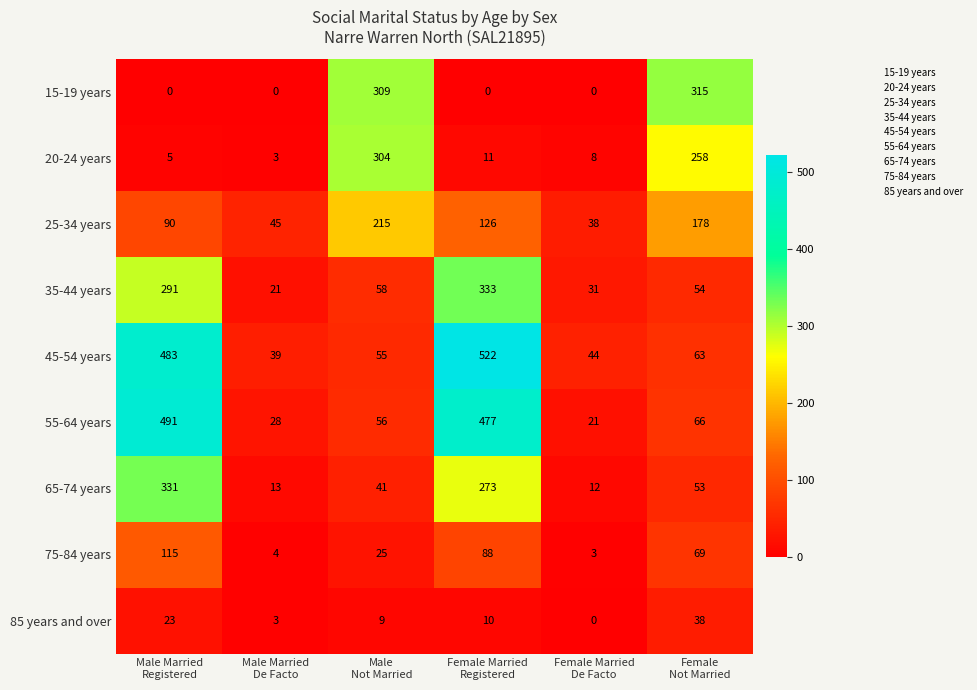

Count the number of data series in this chart.

9